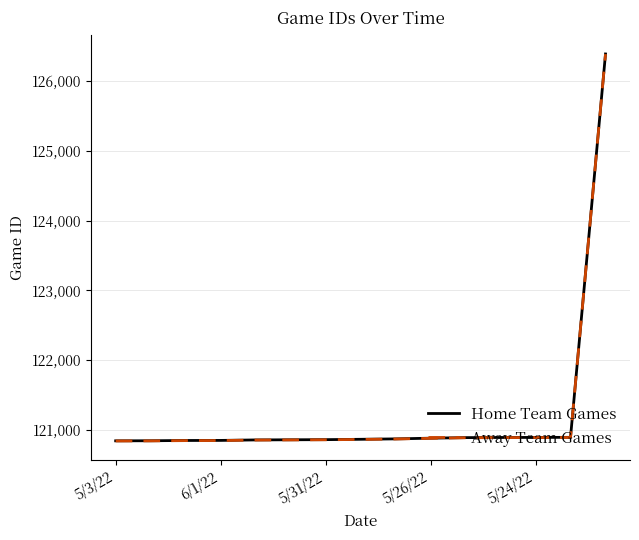

True or false: Away Team Games and Home Team Games cross at least once.

False